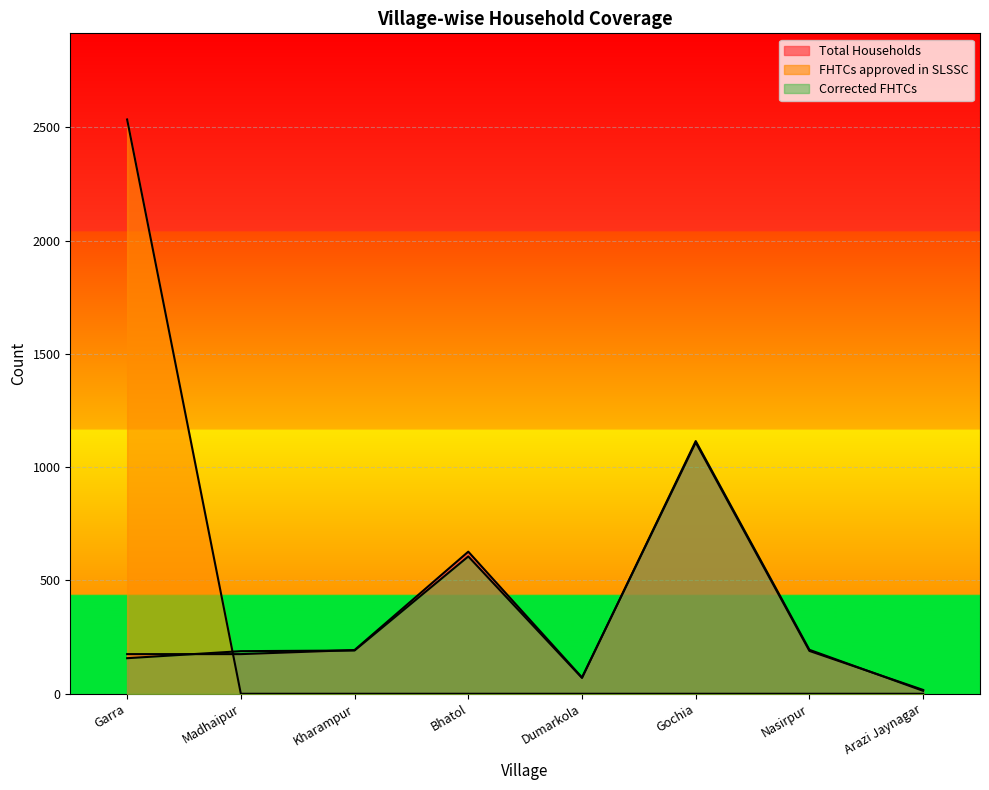

Which series changed the most between Dumarkola and Gochia?

Corrected FHTCs